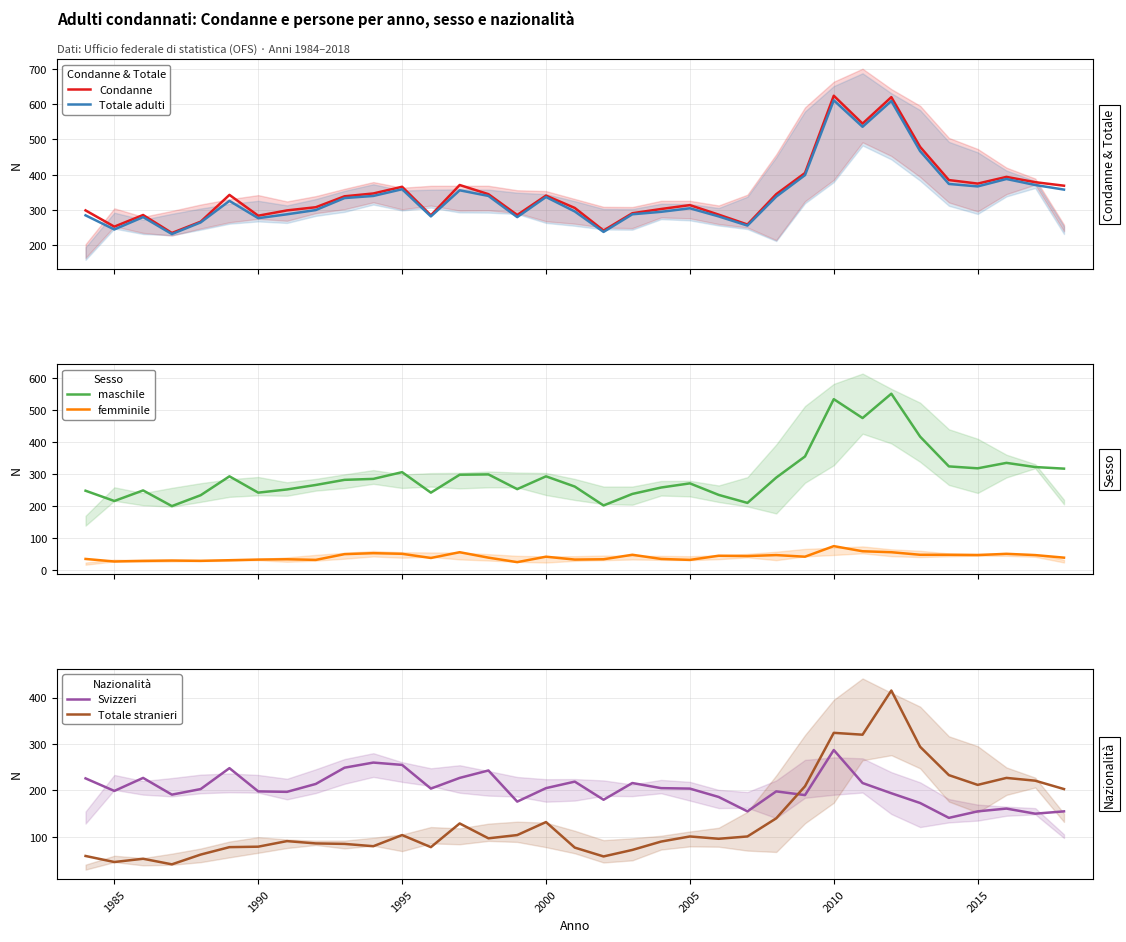

What is the maximum value for Condanne?

624